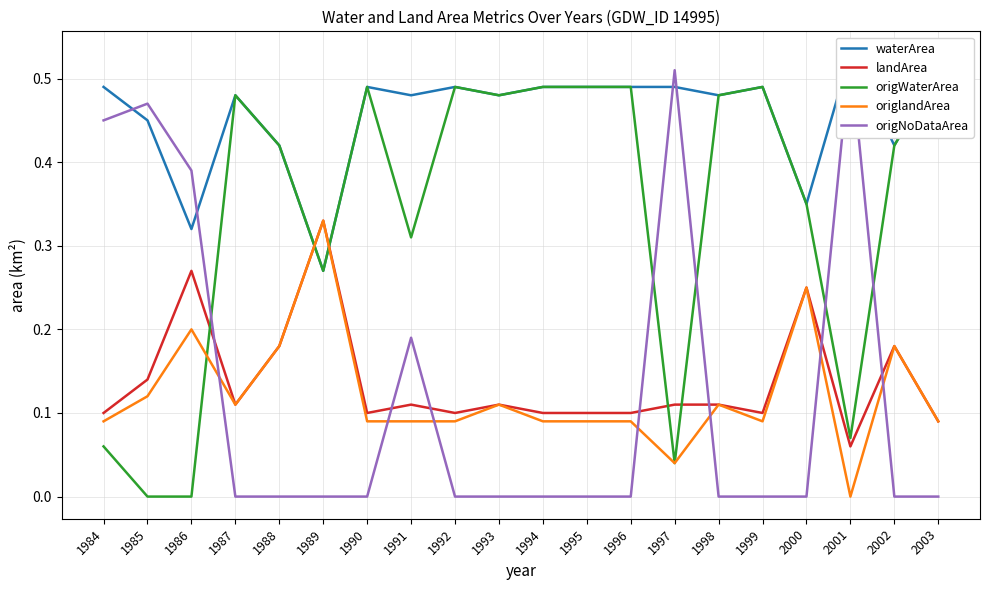

What is the difference between the second highest and minimum values in the origlandArea series?

0.2